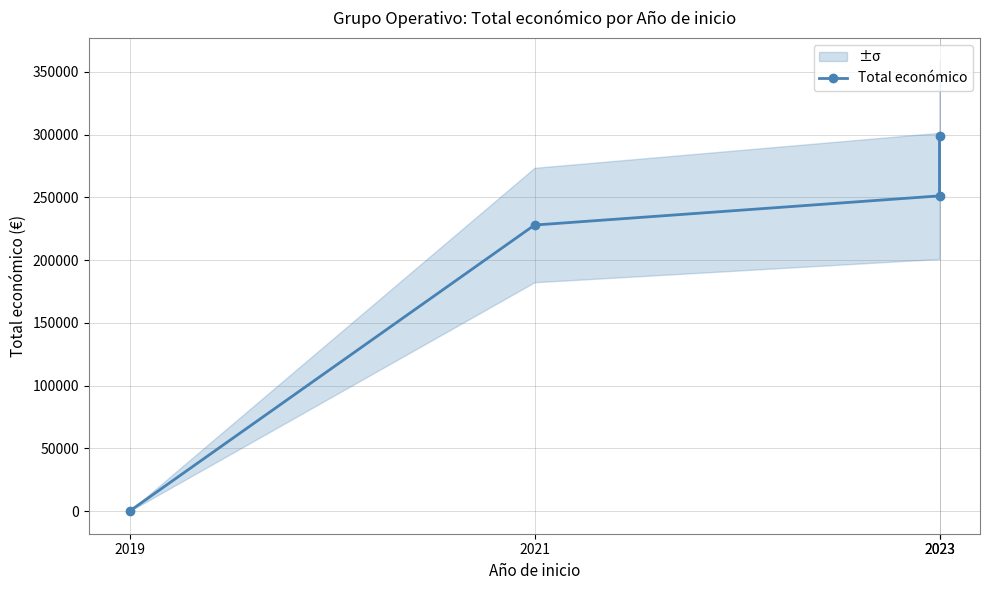

What is the sum of all values?

778567